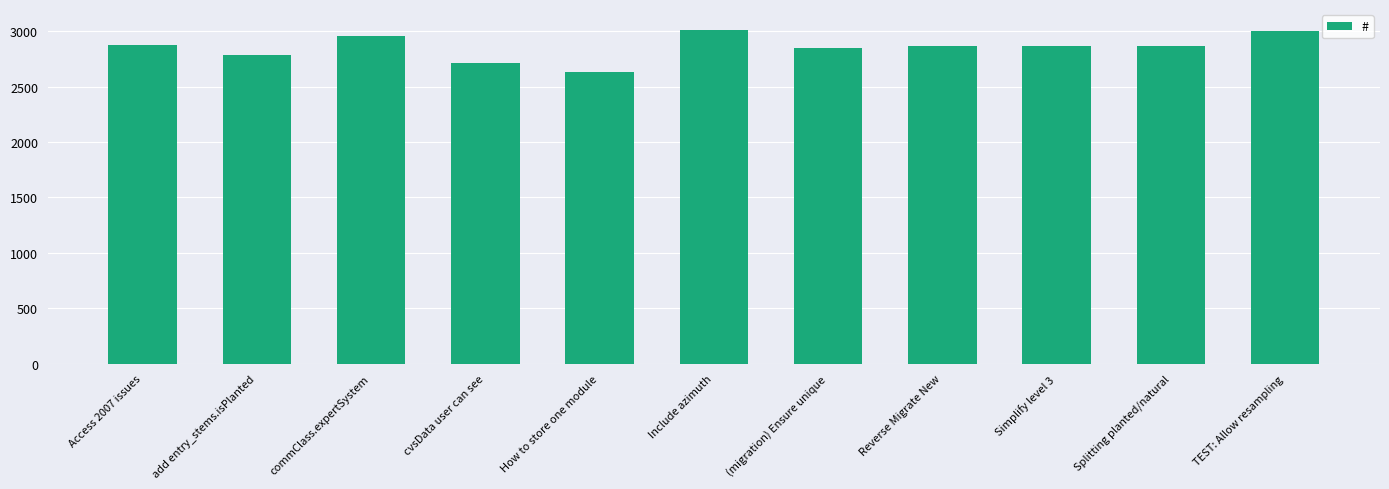

What is the difference between the maximum and second lowest values?

296